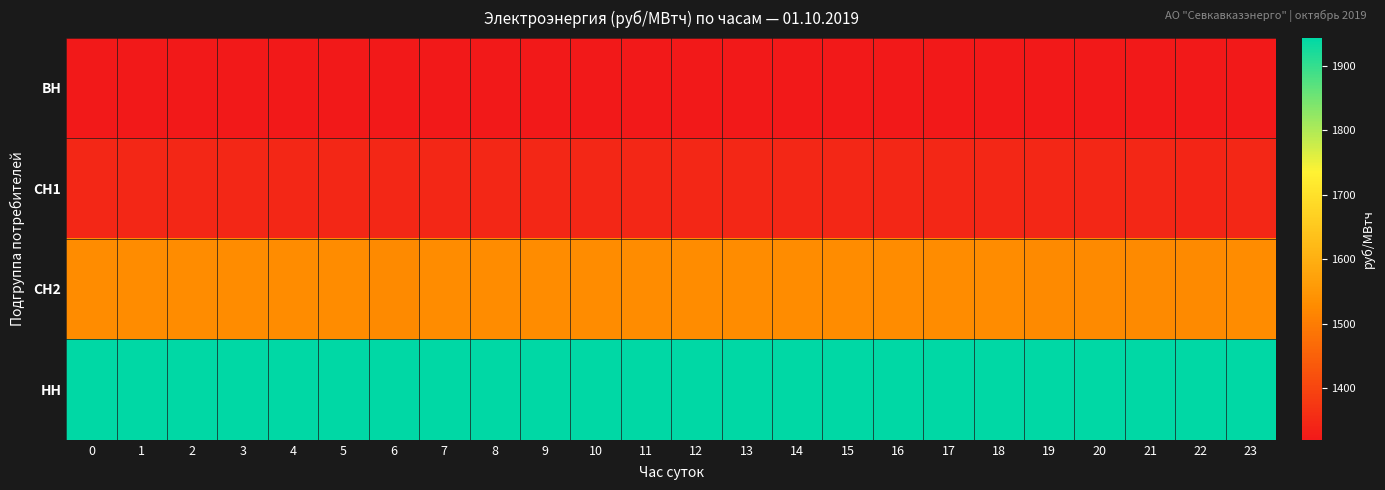

What is the difference between the highest and lowest values at 9?

622.2